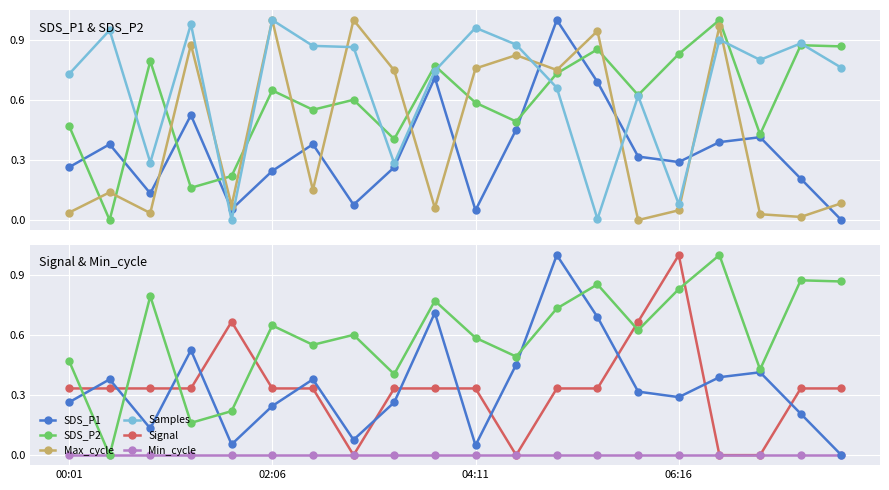

Rank the series by their maximum value, from lowest to highest.

Min_cycle, SDS_P1, SDS_P2, Max_cycle, Samples, Signal